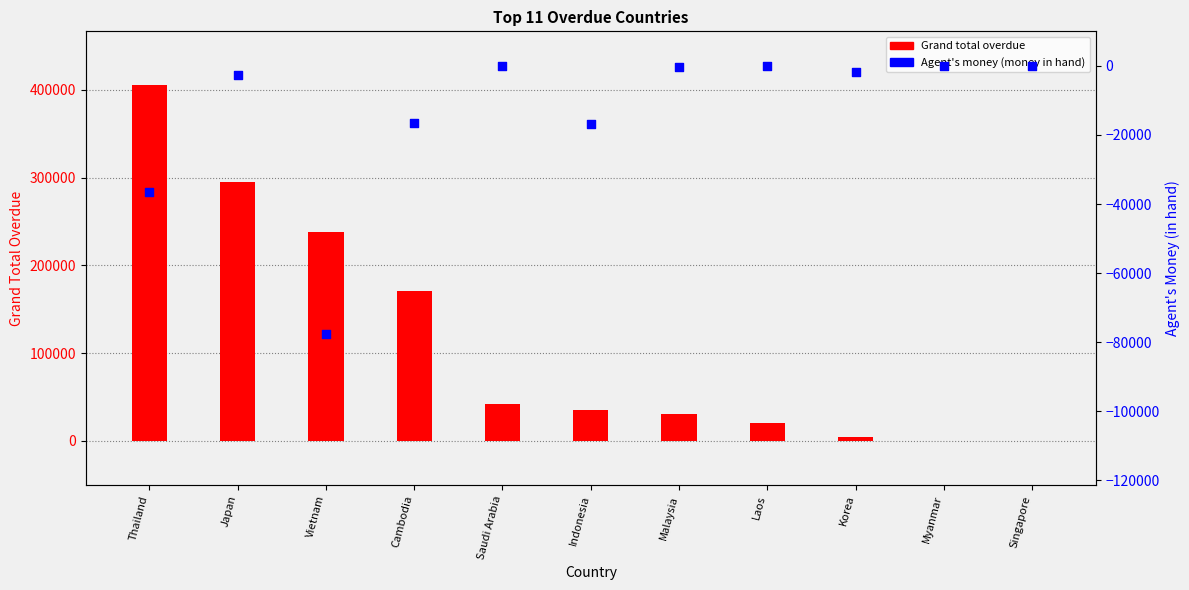

What is the total value across all series at Korea?

2568.0